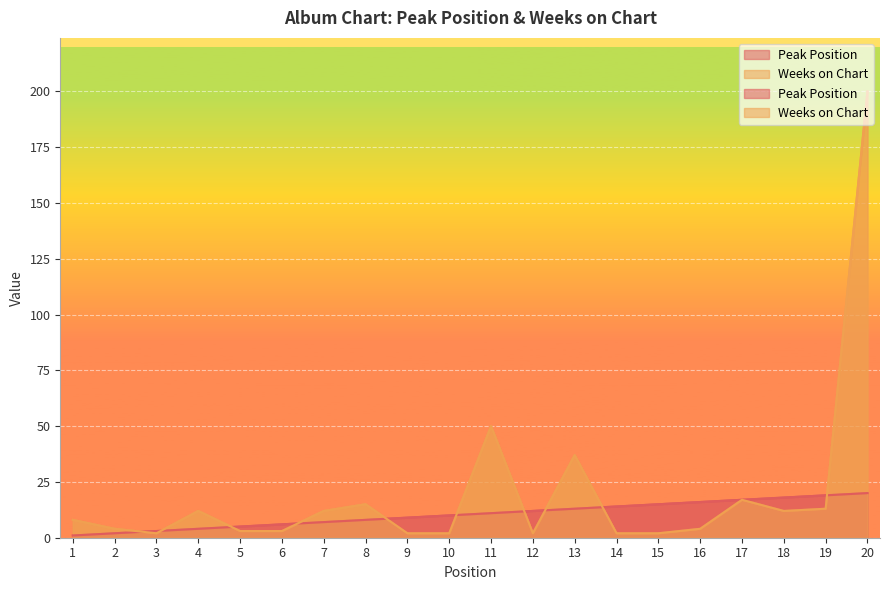

True or false: Peak Position and Weeks on Chart cross at least once.

True